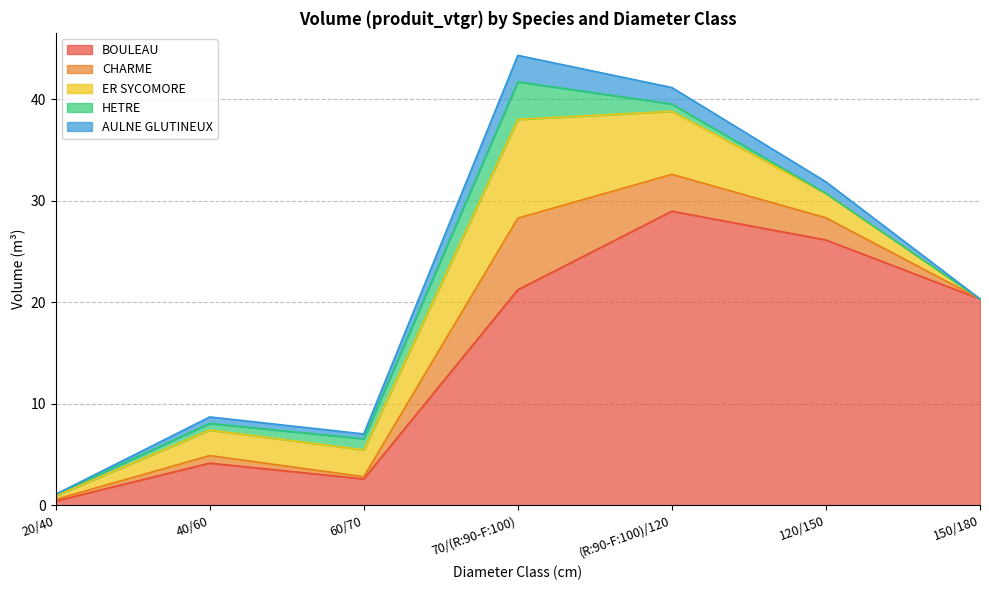

Between 70/(R:90-F:100) and 120/150, which series saw the biggest shift?

ER SYCOMORE